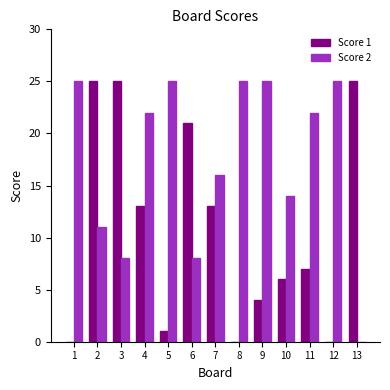

Which series has the largest total across all categories?

Score 2